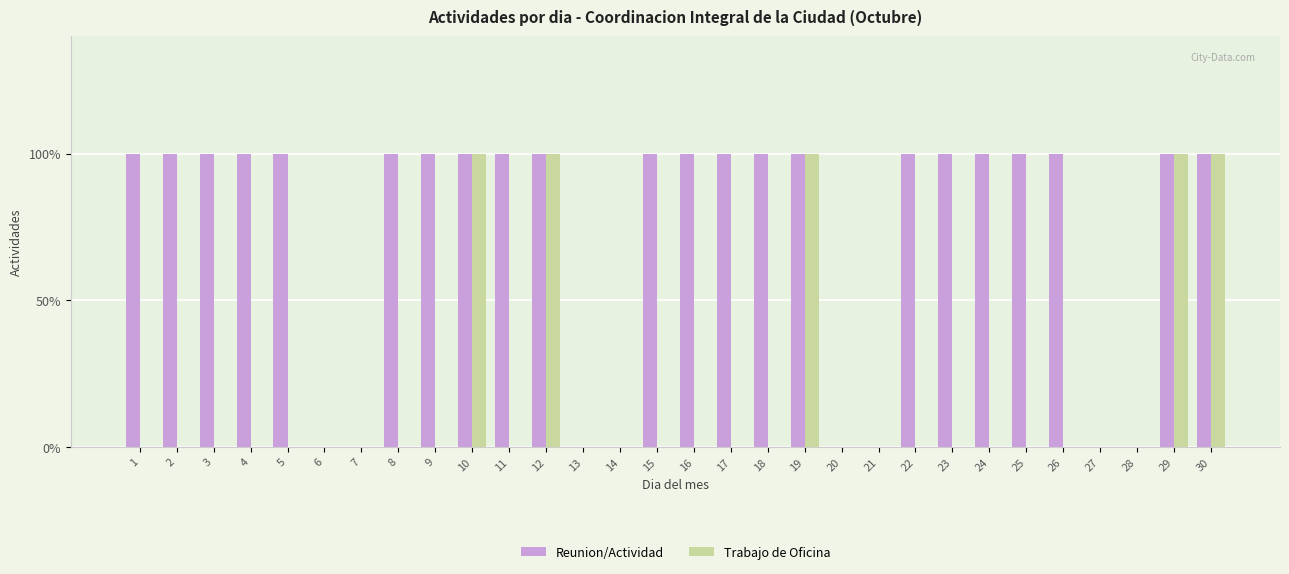

What are all the series names shown in the legend?

Reunion/Actividad, Trabajo de Oficina